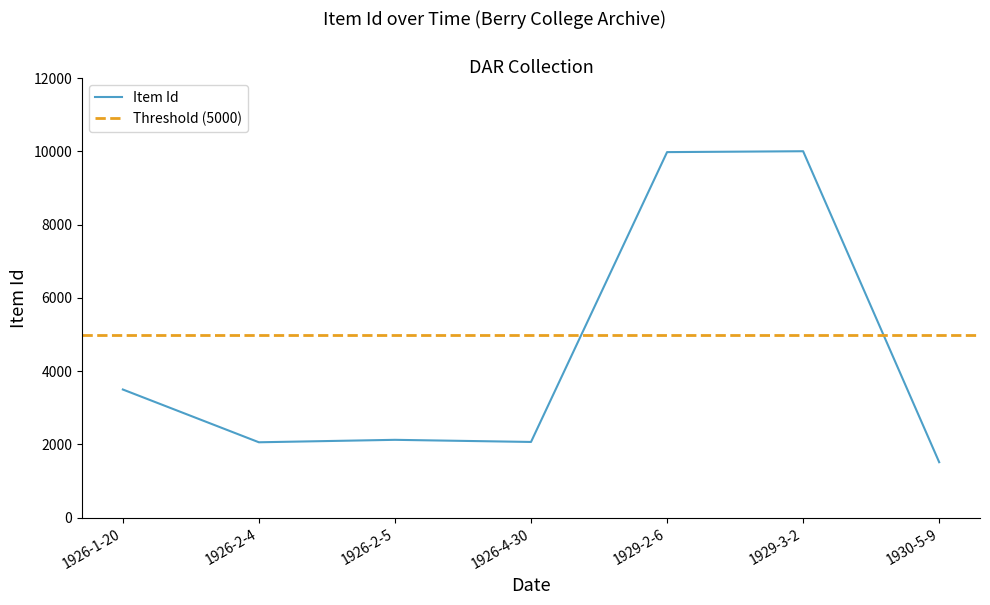

How many data points are less than 2127?

3